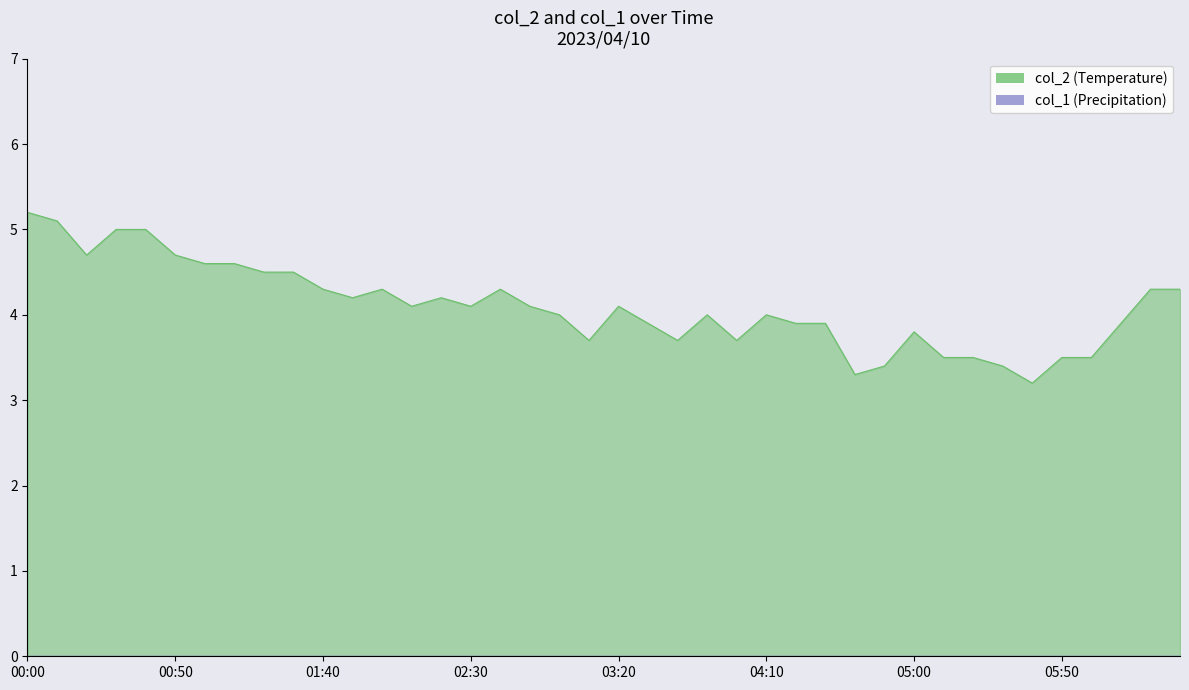

Does the chart have visible grid lines?

No